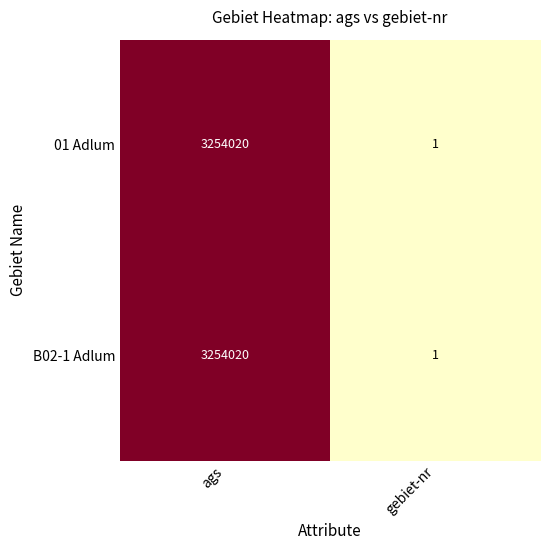

At which category is the sum across all series the highest?

ags